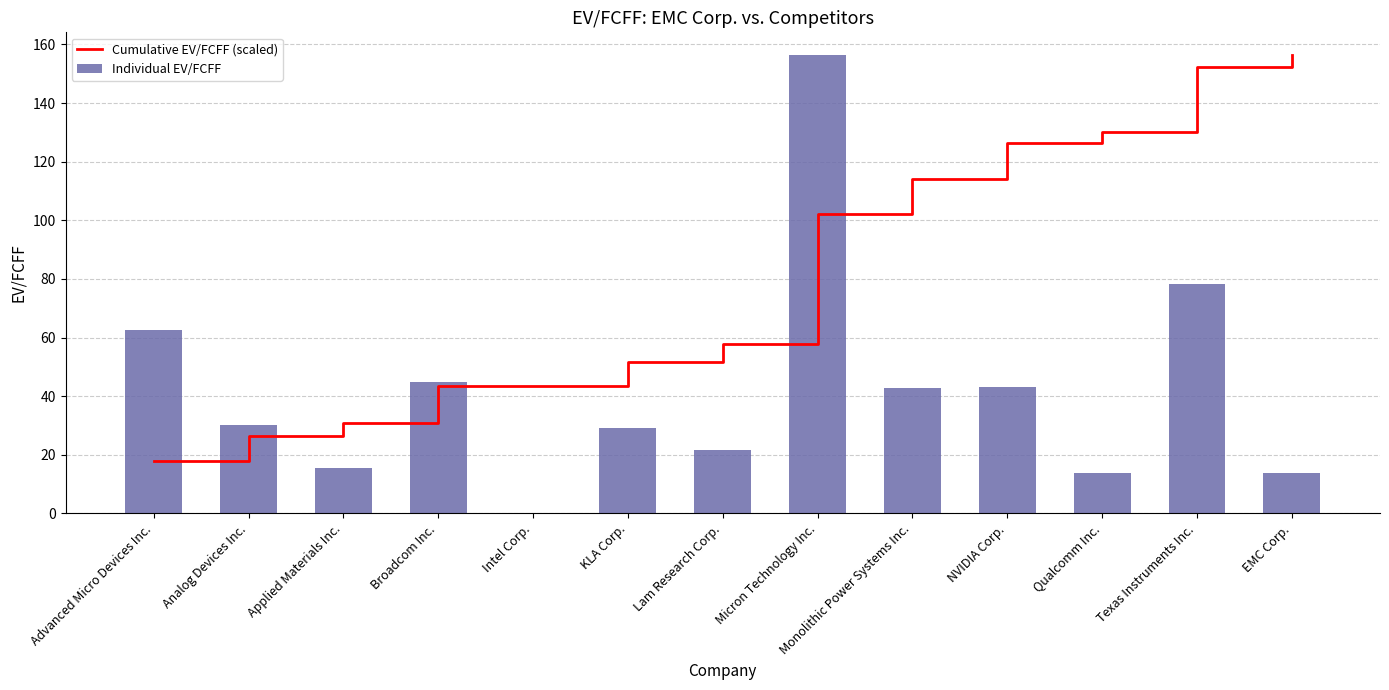

The value of Cumulative EV/FCFF (scaled) at Texas Instruments Inc. is 255.1. True or false?

False